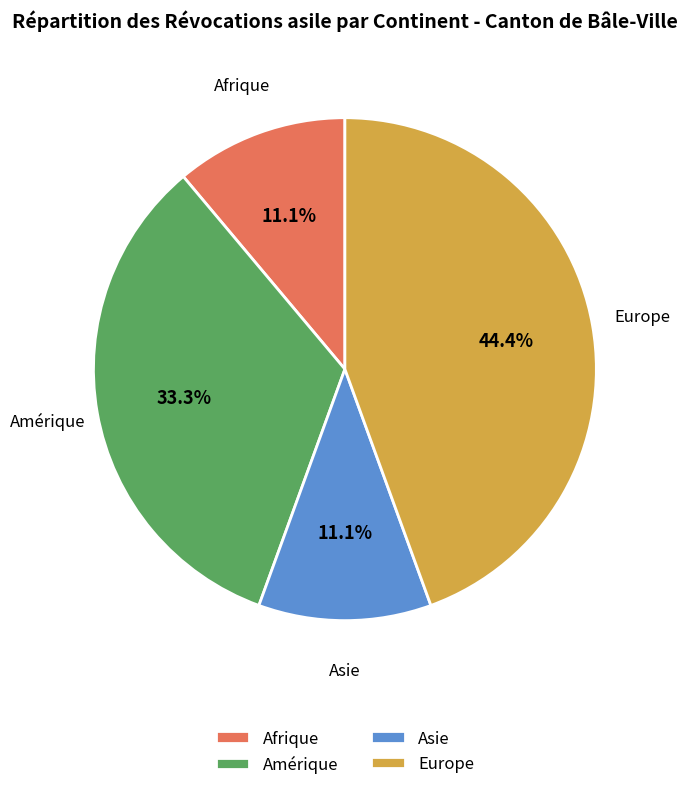

To the nearest percent, what percentage of the pie is Amérique?

33%